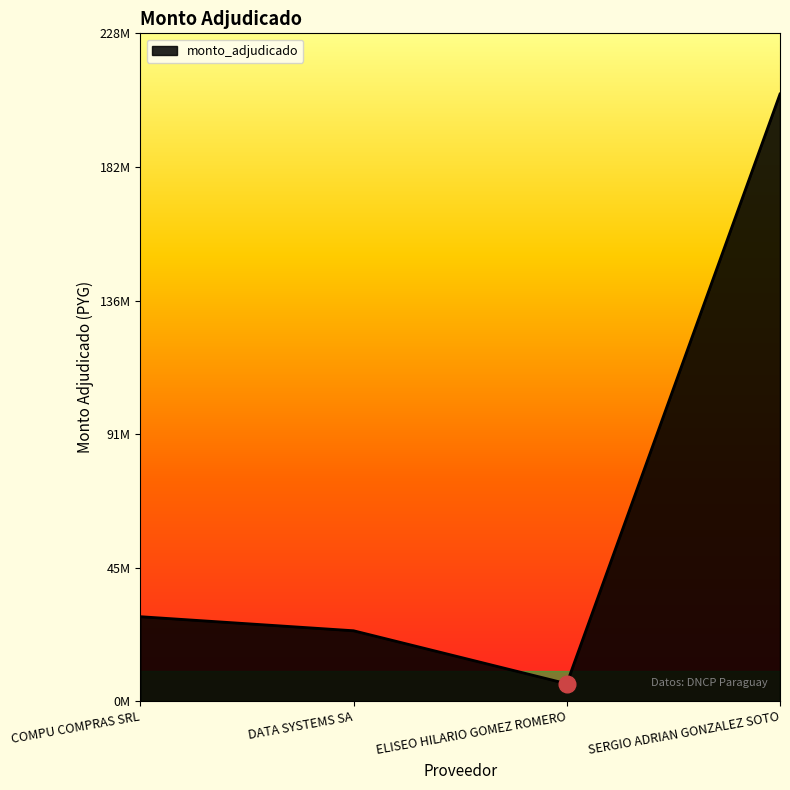

At which category does the chart reach its minimum across all series?

ELISEO HILARIO GOMEZ ROMERO